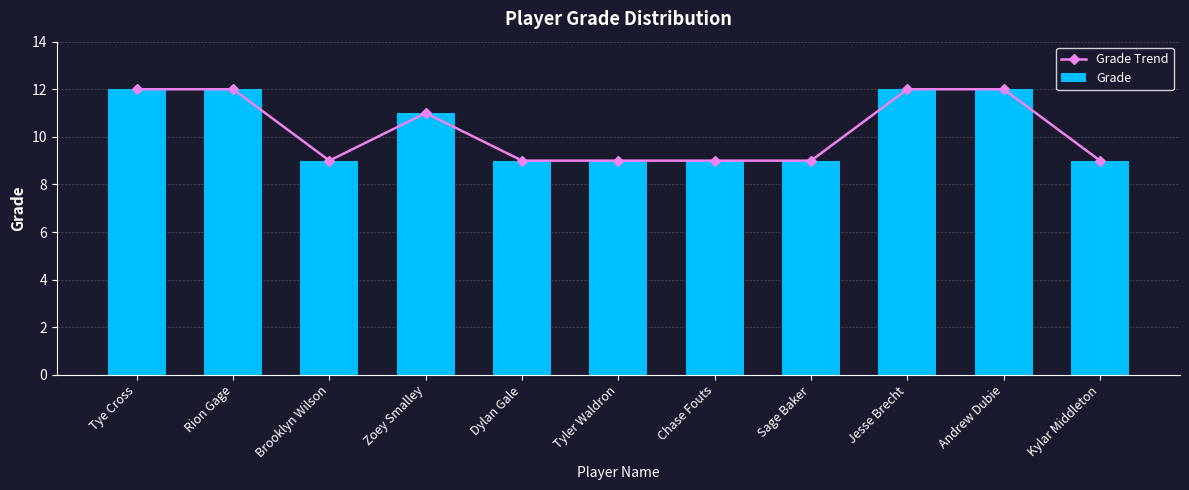

What is the approximate value of Grade Trend at Kylar Middleton?

9